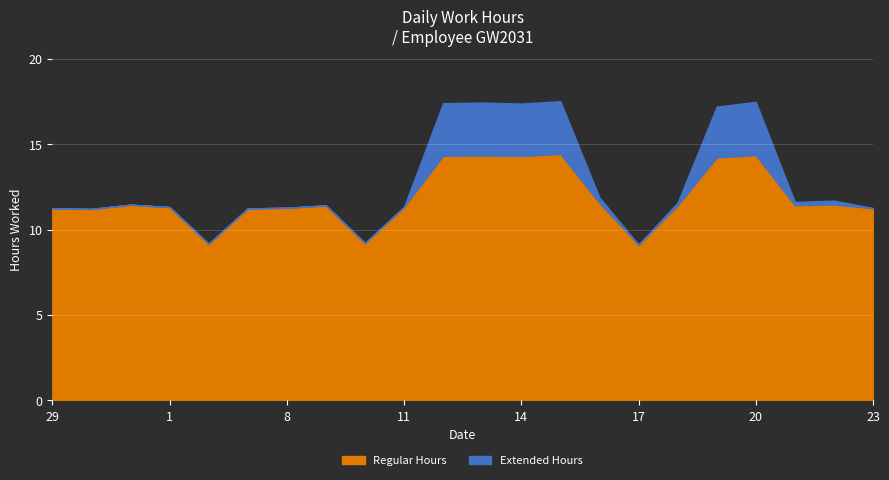

At which category does Extended Hours reach its first local peak?

13